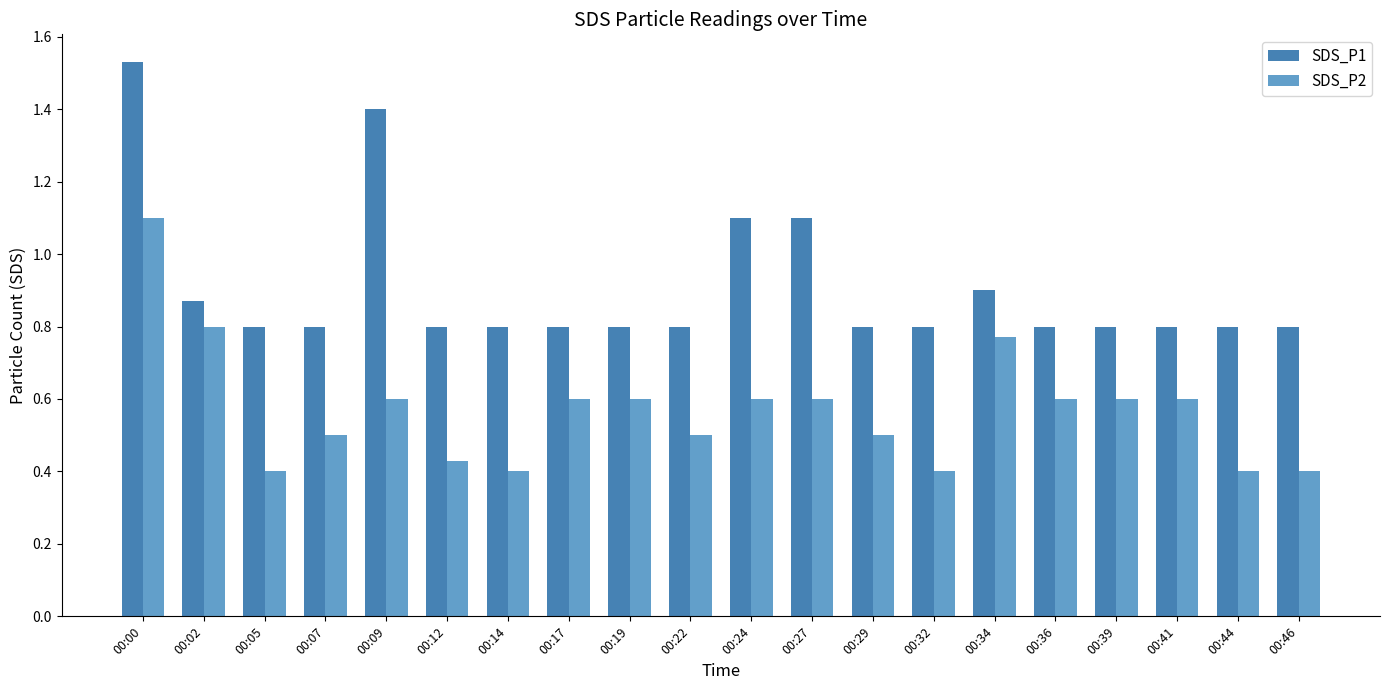

What are all the series names shown in the legend?

SDS_P1, SDS_P2